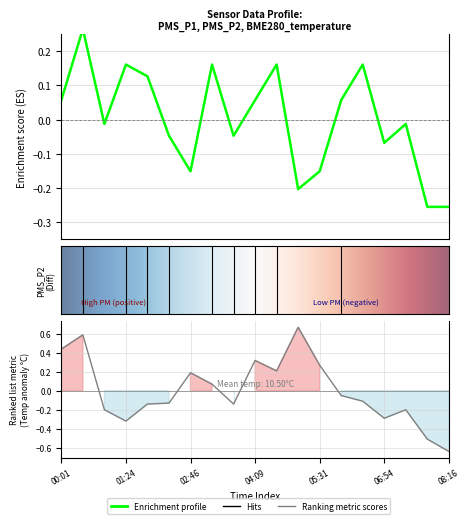

How many lines are shown in the chart?

2